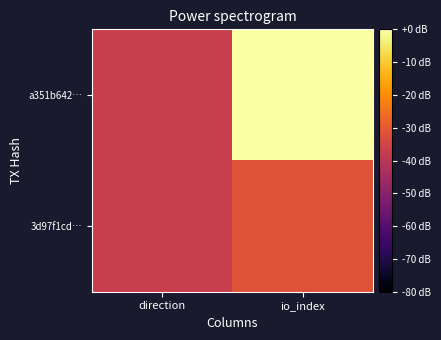

Reading left to right, what are all the values shown in this chart?

a351b642…: direction=-37.4	io_index=0.0
3d97f1cd…: direction=-37.4	io_index=-31.4